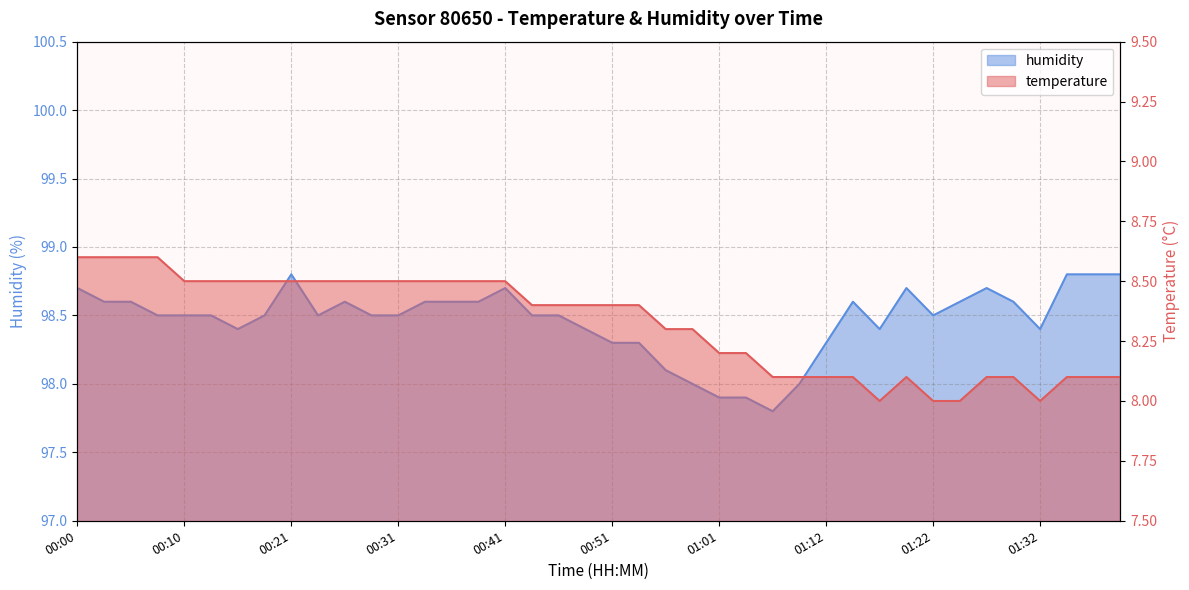

True or false: humidity and temperature cross at least once.

False